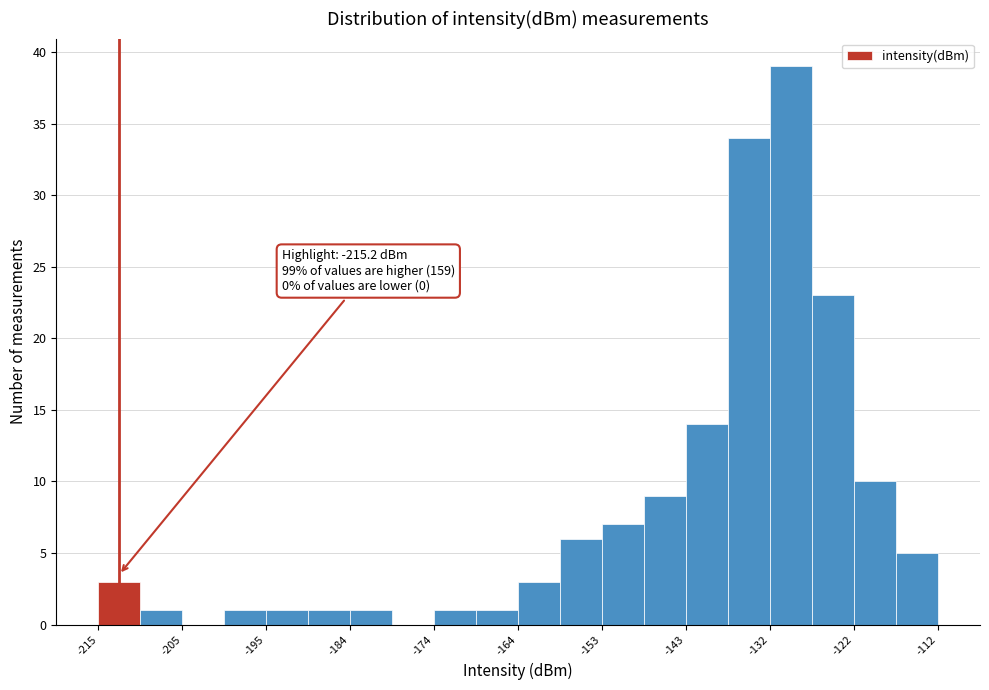

Read against the x-axis, roughly where is the centre of the tallest bar?

-130